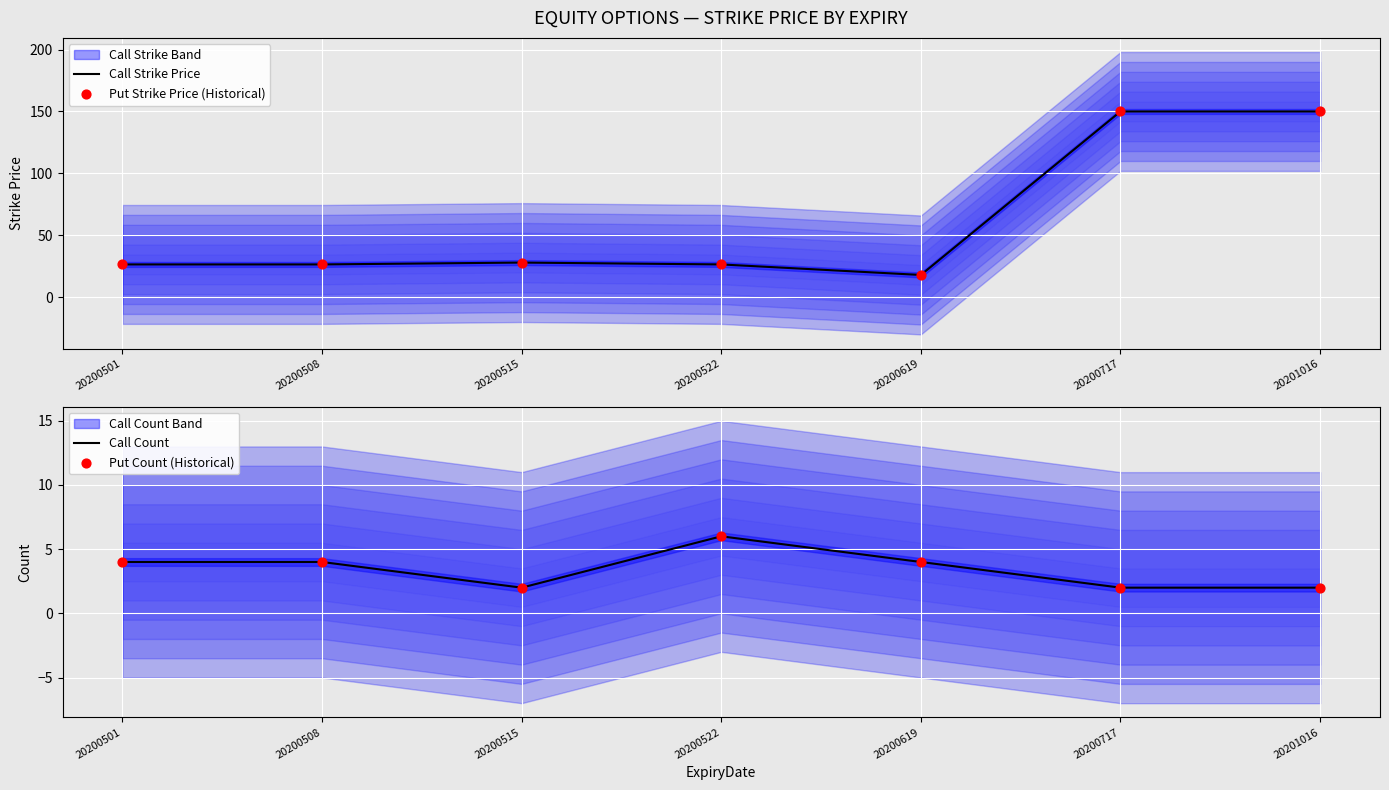

Which series has the largest total across all categories?

Call Strike Price